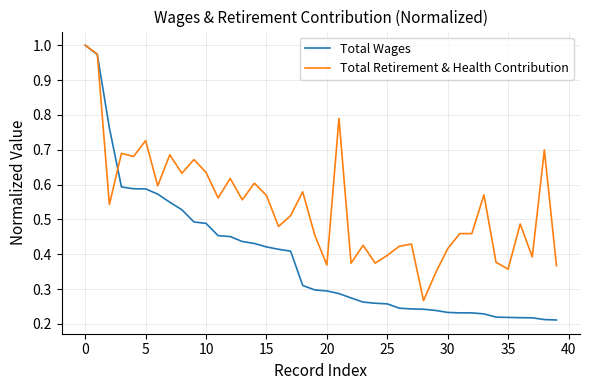

Which series has the largest total across all categories?

Total Retirement & Health Contribution